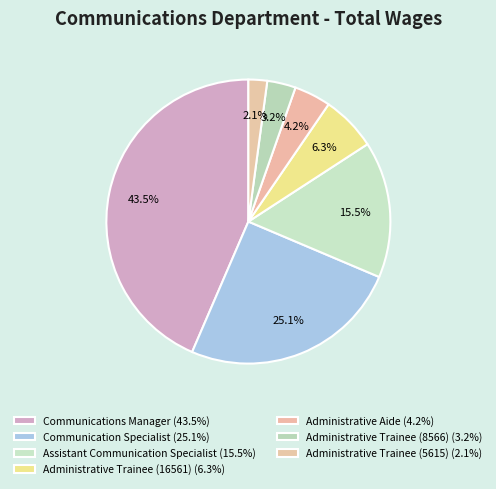

Count the number of slices in the pie.

7